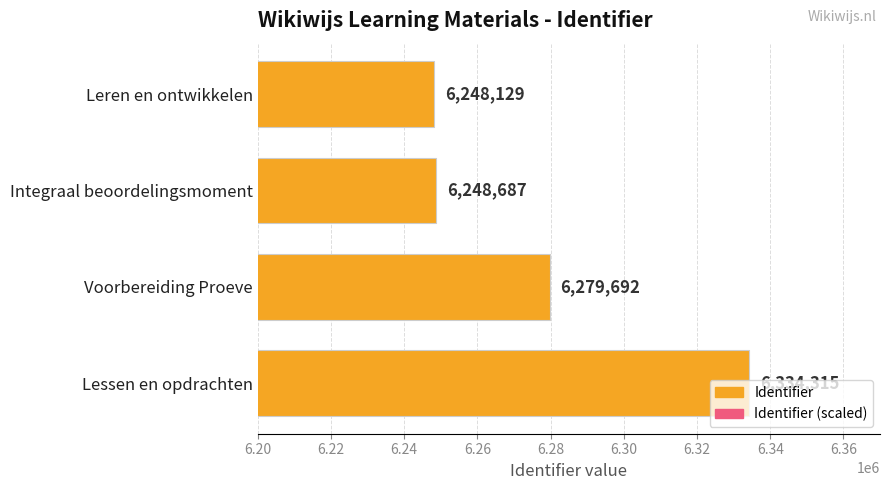

Does the chart contain any negative values?

No